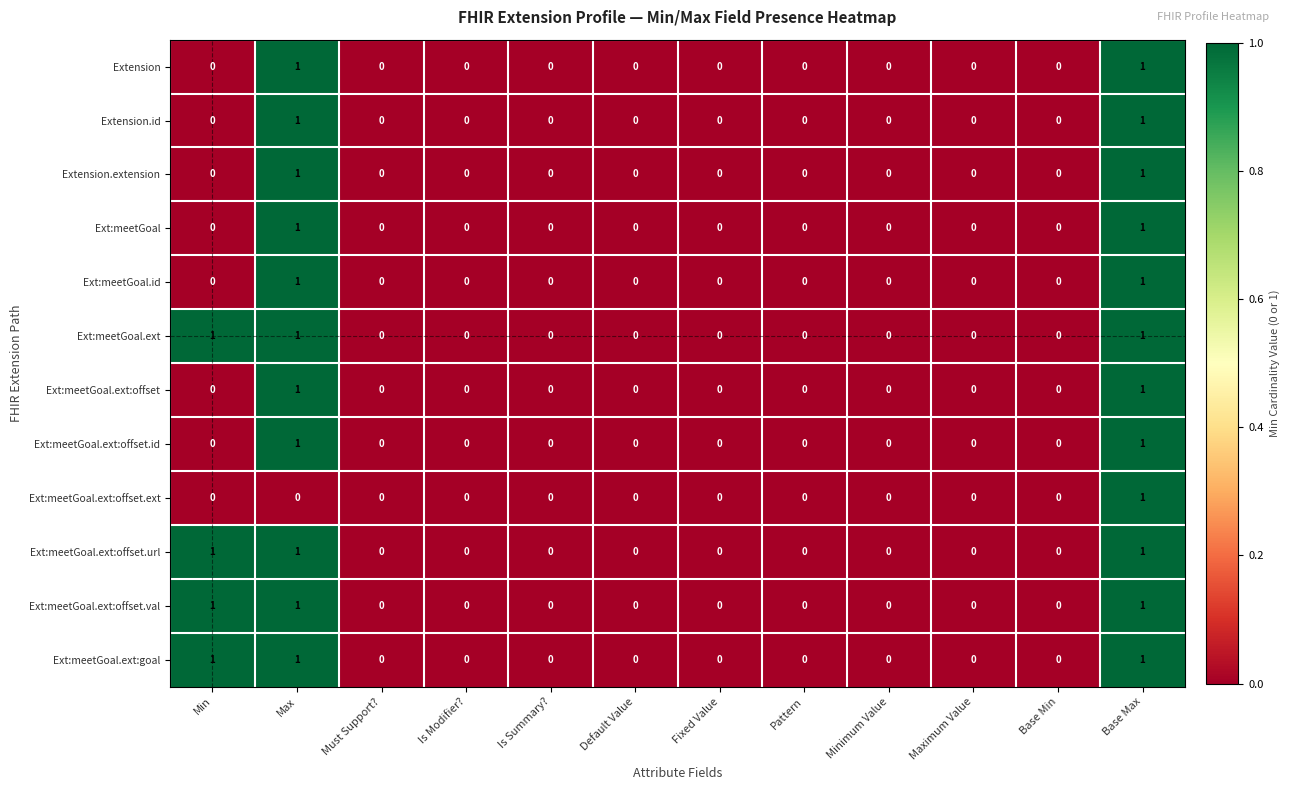

At which category is the sum across all series the highest?

Base Max